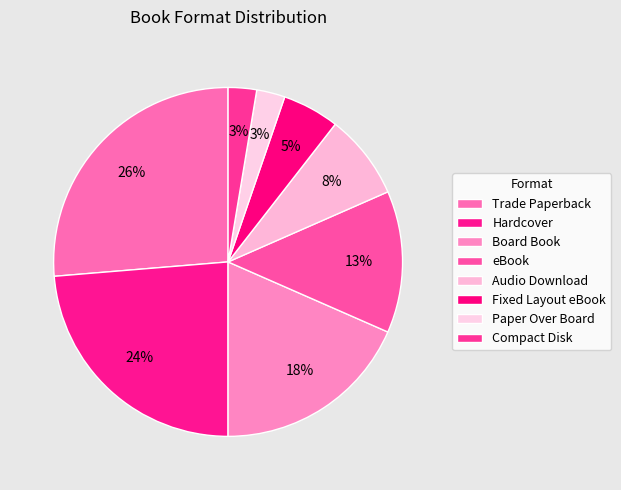

Which category has the smallest portion of the pie?

Paper Over Board